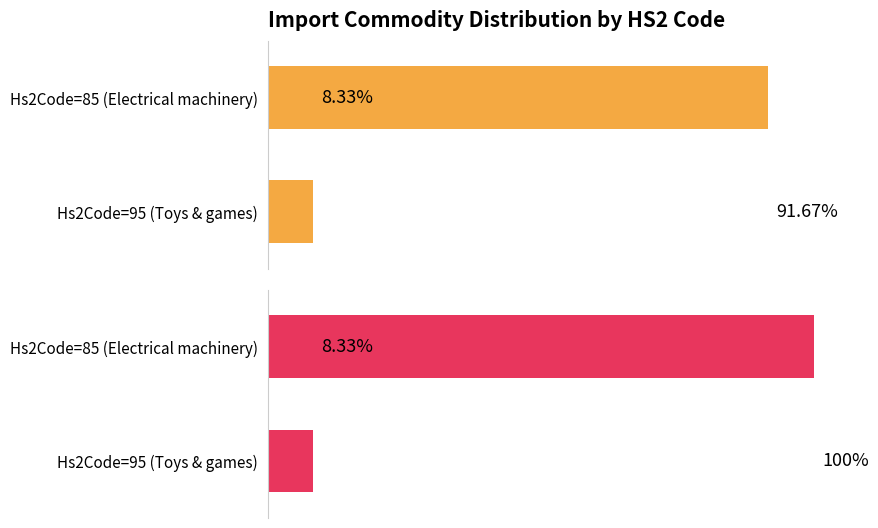

What is the difference between the Maximum count share values at Hs2Code=85 (Electrical machinery) and Hs2Code=95 (Toys & games)?

91.7